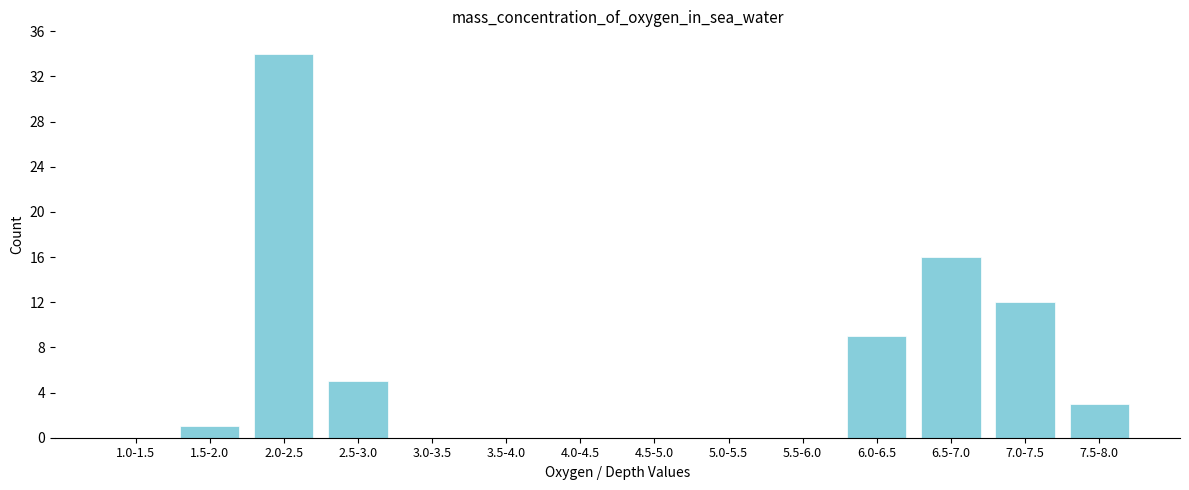

Reading left to right, transcribe all the data shown in this chart.

1.0-1.5=0	1.5-2.0=1	2.0-2.5=34	2.5-3.0=5	3.0-3.5=0	3.5-4.0=0	4.0-4.5=0	4.5-5.0=0	5.0-5.5=0	5.5-6.0=0	6.0-6.5=9	6.5-7.0=16	7.0-7.5=12	7.5-8.0=3